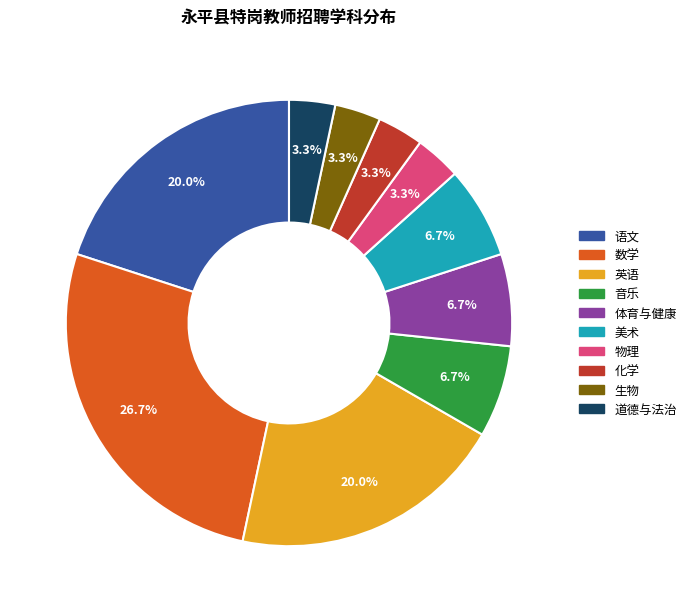

Which slice is the largest?

数学